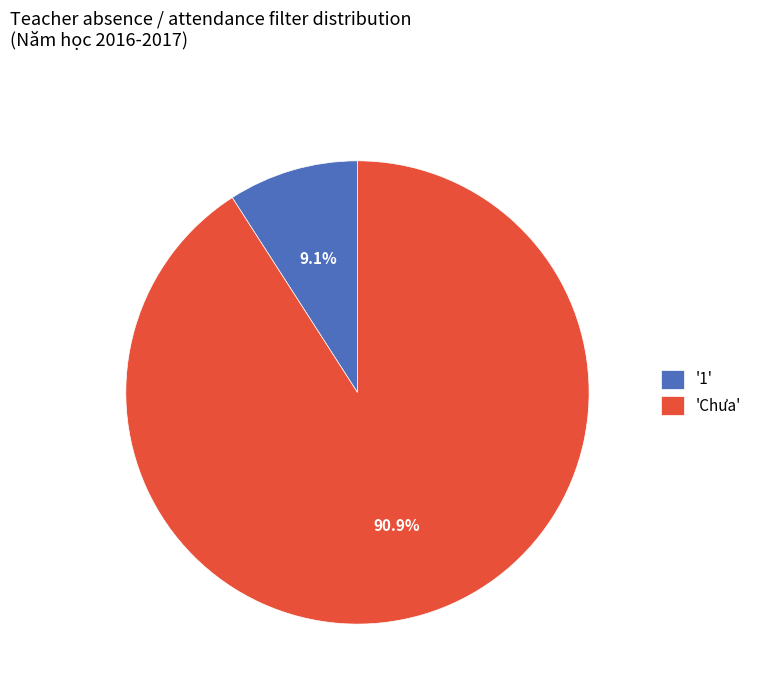

How many segments does this pie chart have?

2